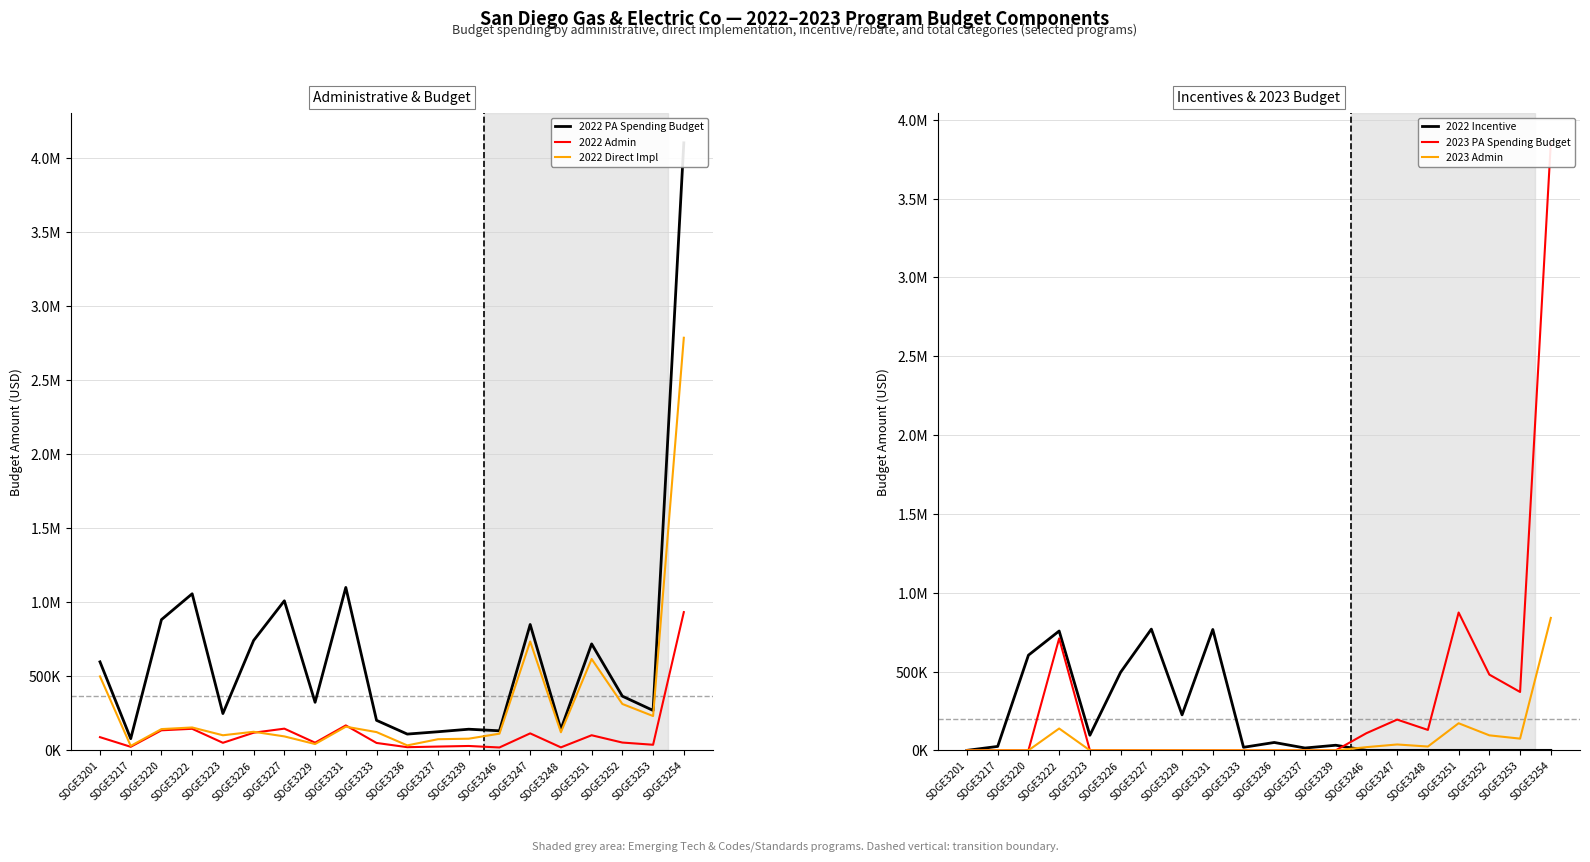

Reading left to right, list all the values displayed in this chart.

2022 PA Spending Budget: SDGE3201=597594.3	SDGE3217=78875.7	SDGE3220=882538.1	SDGE3222=1057237.1	SDGE3223=248542.2	SDGE3226=741870.9	SDGE3227=1009822.5	SDGE3229=324494.8	SDGE3231=1100013.6	SDGE3233=202667.4	SDGE3236=109831.4	SDGE3237=125638.4	SDGE3239=142703.1	SDGE3246=132099.4	SDGE3247=849784.4	SDGE3248=142352.9	SDGE3251=718791.6	SDGE3252=365761.4	SDGE3253=269474.5	SDGE3254=4101953.9
2022 Admin: SDGE3201=89081.8	SDGE3217=23910.2	SDGE3220=135349.1	SDGE3222=145554.2	SDGE3223=50954.1	SDGE3226=119021.7	SDGE3227=146556.2	SDGE3229=51820.1	SDGE3231=168449.4	SDGE3233=49970.1	SDGE3236=21399.9	SDGE3237=25551.0	SDGE3239=29507.8	SDGE3246=19438.8	SDGE3247=114685.8	SDGE3248=20176.0	SDGE3251=101963.8	SDGE3252=52665.7	SDGE3253=37795.9	SDGE3254=933375.8
2022 Direct Impl: SDGE3201=499323.3	SDGE3217=29965.4	SDGE3220=143498.8	SDGE3222=154545.0	SDGE3223=101897.6	SDGE3226=125445.8	SDGE3227=94209.8	SDGE3229=42674.7	SDGE3231=159817.0	SDGE3233=123314.8	SDGE3236=33431.5	SDGE3237=75161.4	SDGE3239=78750.3	SDGE3246=112660.7	SDGE3247=735098.6	SDGE3248=122177.0	SDGE3251=616827.8	SDGE3252=313095.7	SDGE3253=231678.6	SDGE3254=2785917.6
2022 Incentive: SDGE3201=0.0	SDGE3217=25000.0	SDGE3220=603690.2	SDGE3222=757137.9	SDGE3223=95690.5	SDGE3226=495403.5	SDGE3227=769056.5	SDGE3229=225000.0	SDGE3231=766747.3	SDGE3233=19382.5	SDGE3236=50000.0	SDGE3237=14925.9	SDGE3239=32445.0	SDGE3246=0.0	SDGE3247=0.0	SDGE3248=0.0	SDGE3251=0.0	SDGE3252=0.0	SDGE3253=0.0	SDGE3254=0.0
2023 PA Spending Budget: SDGE3201=0.0	SDGE3217=0.0	SDGE3220=0.0	SDGE3222=710267.2	SDGE3223=0.0	SDGE3226=0.0	SDGE3227=0.0	SDGE3229=0.0	SDGE3231=0.0	SDGE3233=0.0	SDGE3236=0.0	SDGE3237=0.0	SDGE3239=0.0	SDGE3246=108911.2	SDGE3247=195030.9	SDGE3248=129636.7	SDGE3251=874353.6	SDGE3252=480438.5	SDGE3253=370384.0	SDGE3254=3853114.2
2023 Admin: SDGE3201=0.0	SDGE3217=0.0	SDGE3220=0.0	SDGE3222=138608.1	SDGE3223=0.0	SDGE3226=0.0	SDGE3227=0.0	SDGE3229=0.0	SDGE3231=0.0	SDGE3233=0.0	SDGE3236=0.0	SDGE3237=0.0	SDGE3239=0.0	SDGE3246=20359.1	SDGE3247=37288.5	SDGE3248=24233.3	SDGE3251=171896.9	SDGE3252=95221.1	SDGE3253=74365.3	SDGE3254=840166.3